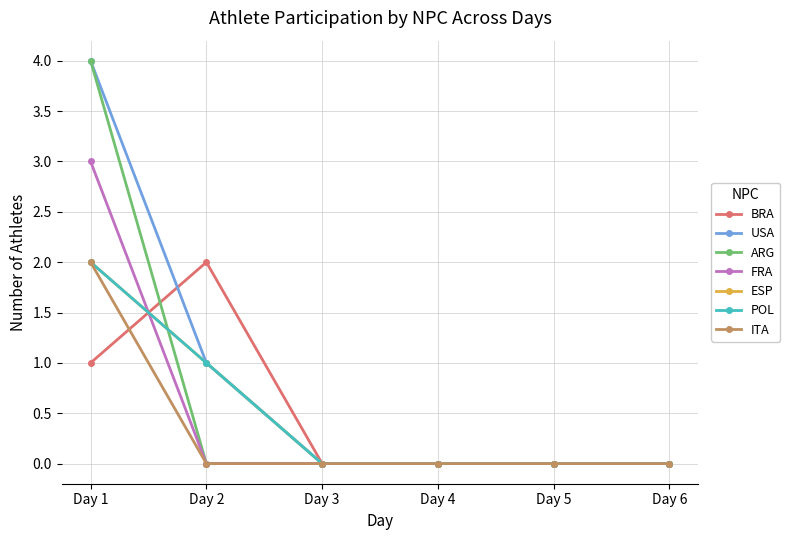

Is this an area chart (filled region under the line)?

No